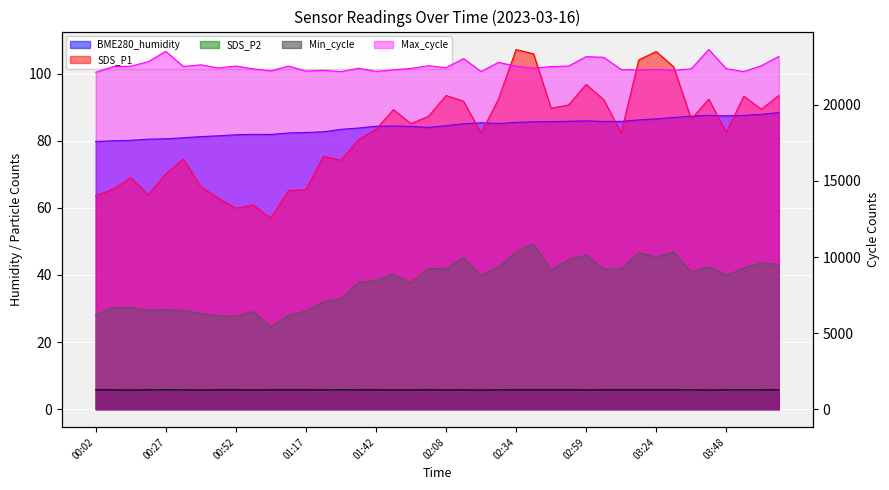

Between 01:05 and 02:41, which is larger?

02:41